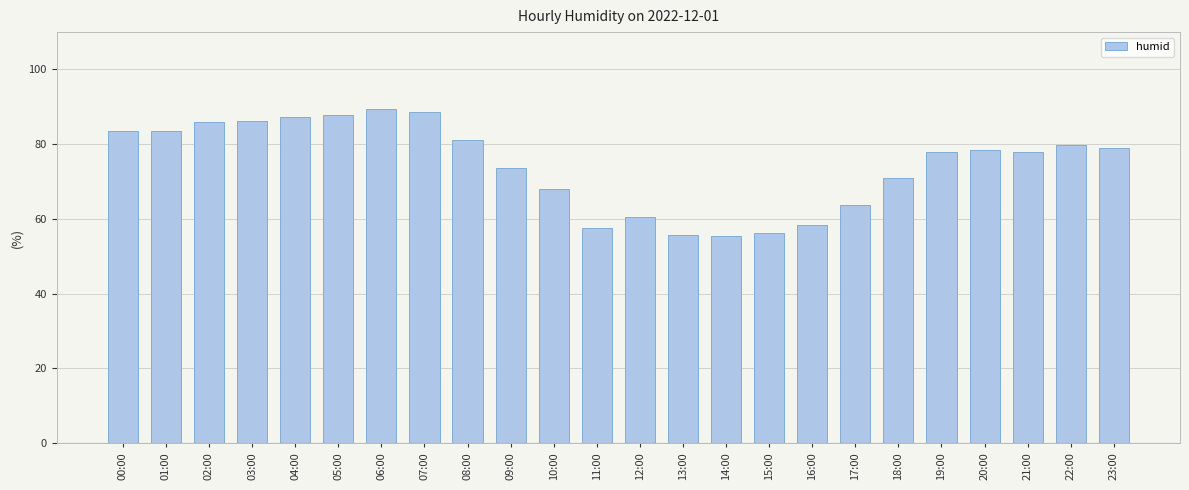

What is the value of the 11th bar from the left?

68.1